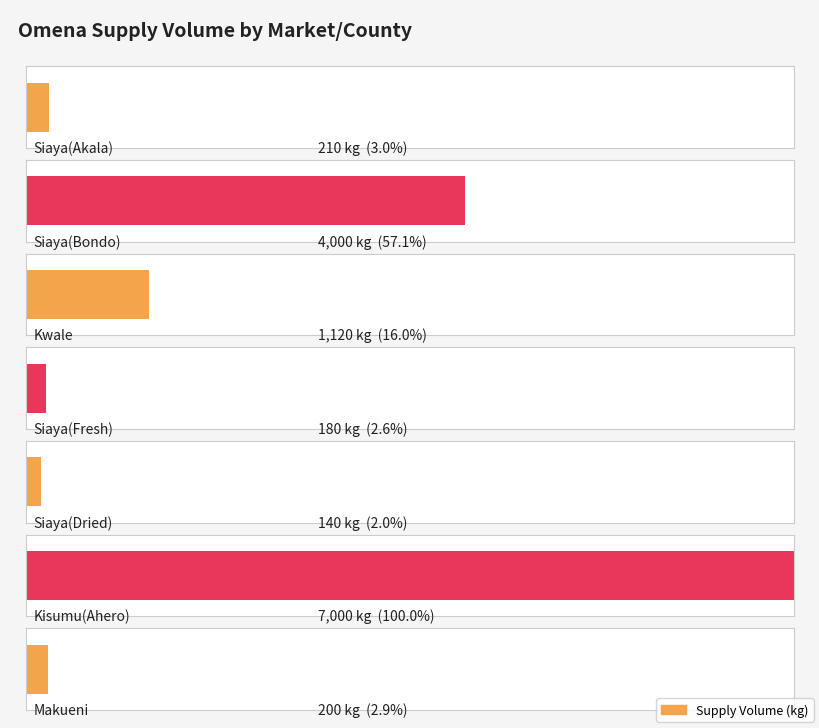

List the labels in order of value, smallest first.

Siaya(Dried), Siaya(Fresh), Makueni, Siaya(Akala), Kwale, Siaya(Bondo), Kisumu(Ahero)